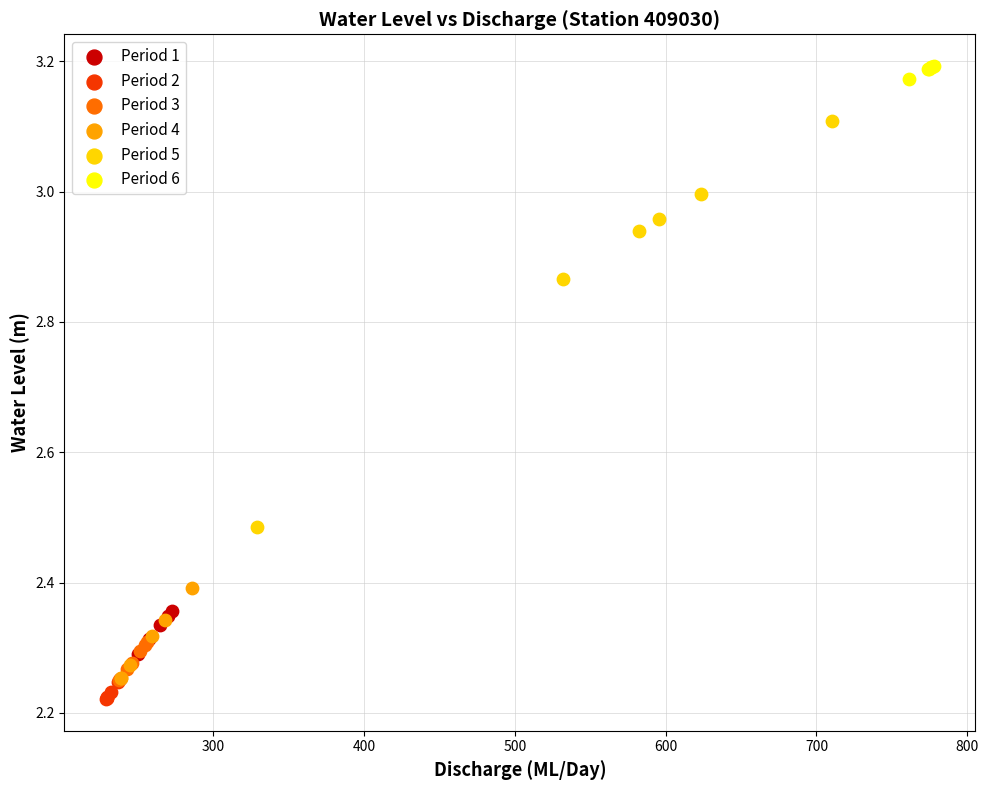

Which series has the widest spread of Y values?

Period 5